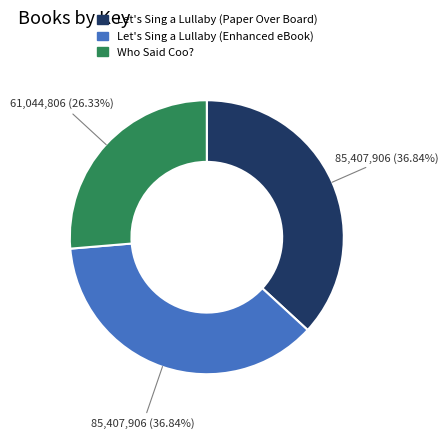

What is the ratio of the value at Who Said Coo? to the value at Let's Sing a Lullaby (Enhanced eBook)?

0.7